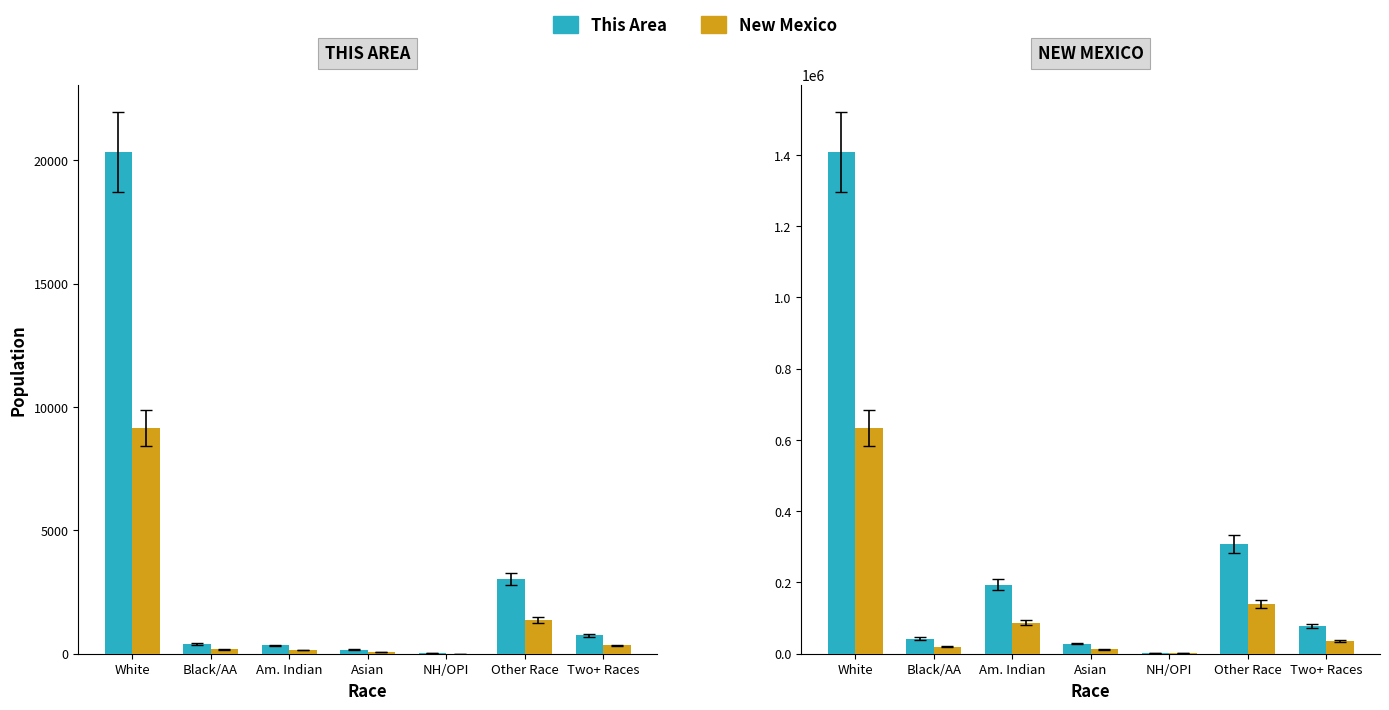

Which has a higher value, Other Race or NH/OPI?

Other Race